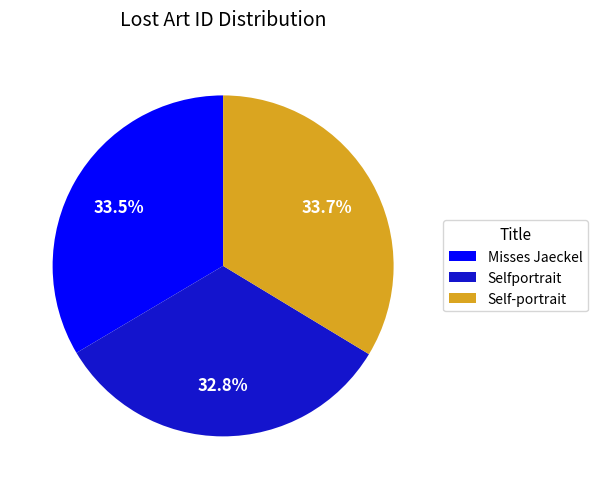

Is there any slice that represents more than half of the pie?

No